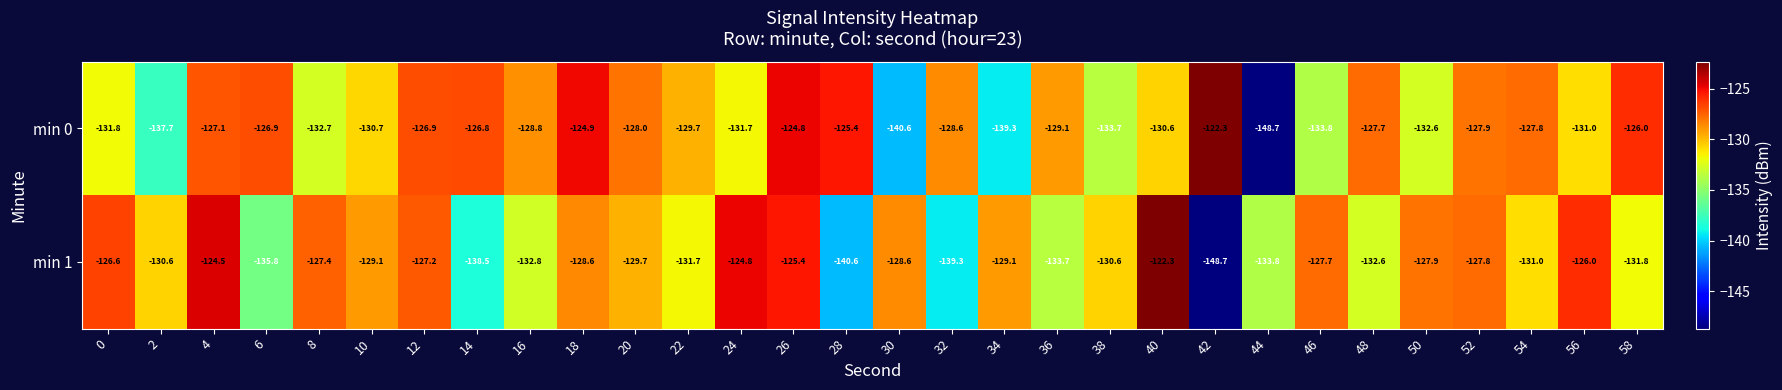

What is the maximum value shown in the chart?

-122.3